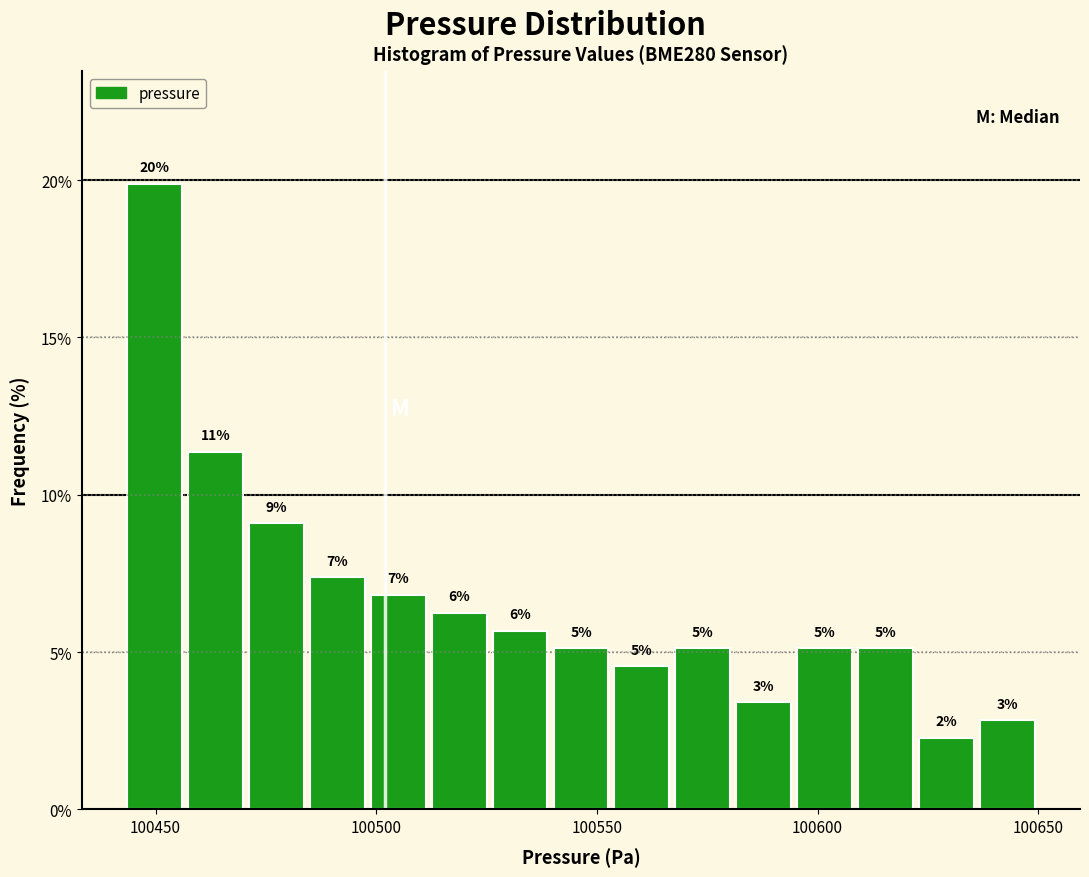

Read against the x-axis, roughly where is the centre of the tallest bar?

100450